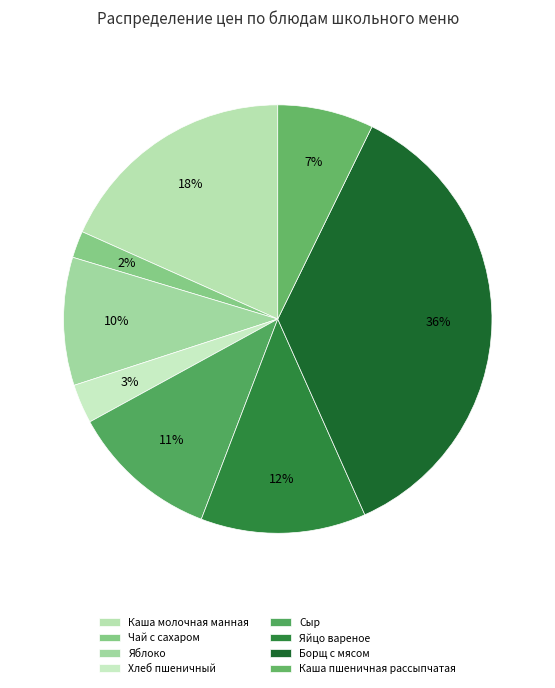

Which category has the smallest portion of the pie?

Чай с сахаром